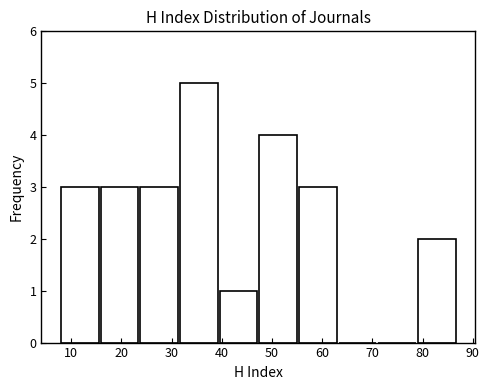

Reading left to right, list every bar in this chart as the range it spans on the x-axis followed by its height. Neither the bar edges nor the heights are printed on the chart, so give them approximately, as read against the axes.

8.0 to 15.9: 3
15.9 to 23.8: 3
23.8 to 31.7: 3
31.7 to 39.6: 5
39.6 to 47.5: 1
47.5 to 55.4: 4
55.4 to 63.3: 3
63.3 to 71.2: 0
71.2 to 79.1: 0
79.1 to 87.0: 2